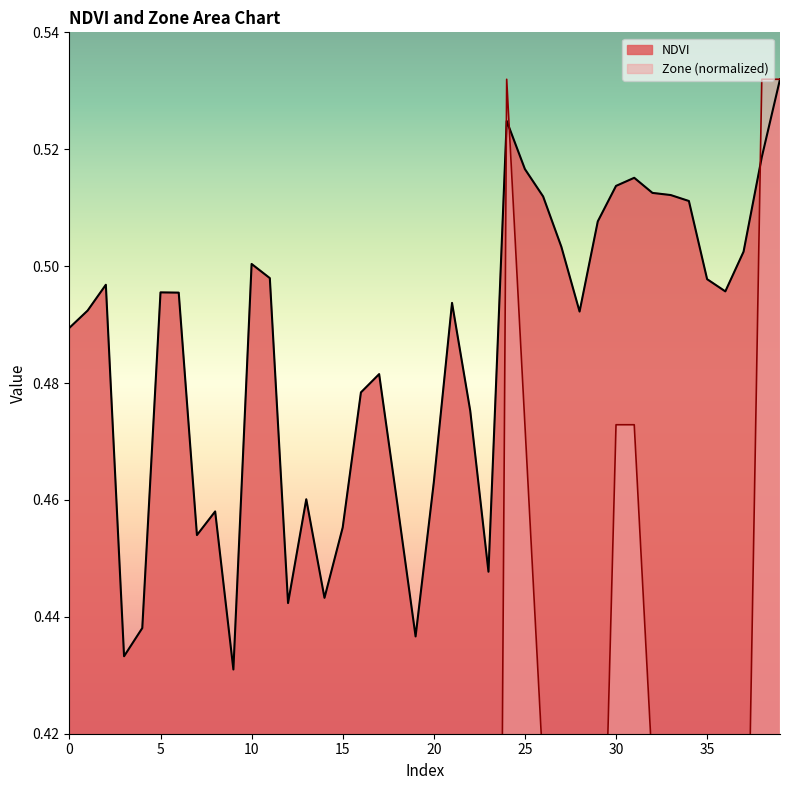

List the labels in order of NDVI value, largest first.

39, 24, 38, 25, 31, 30, 32, 33, 26, 34, 29, 27, 37, 10, 11, 35, 2, 36, 5, 6, 21, 1, 28, 0, 17, 16, 22, 20, 13, 18, 8, 15, 7, 23, 14, 12, 4, 19, 3, 9